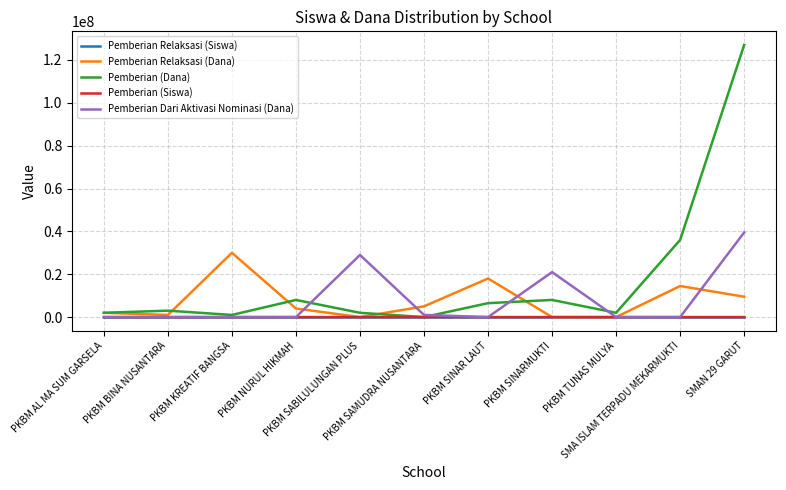

Which series has the widest spread of values?

Pemberian (Dana)